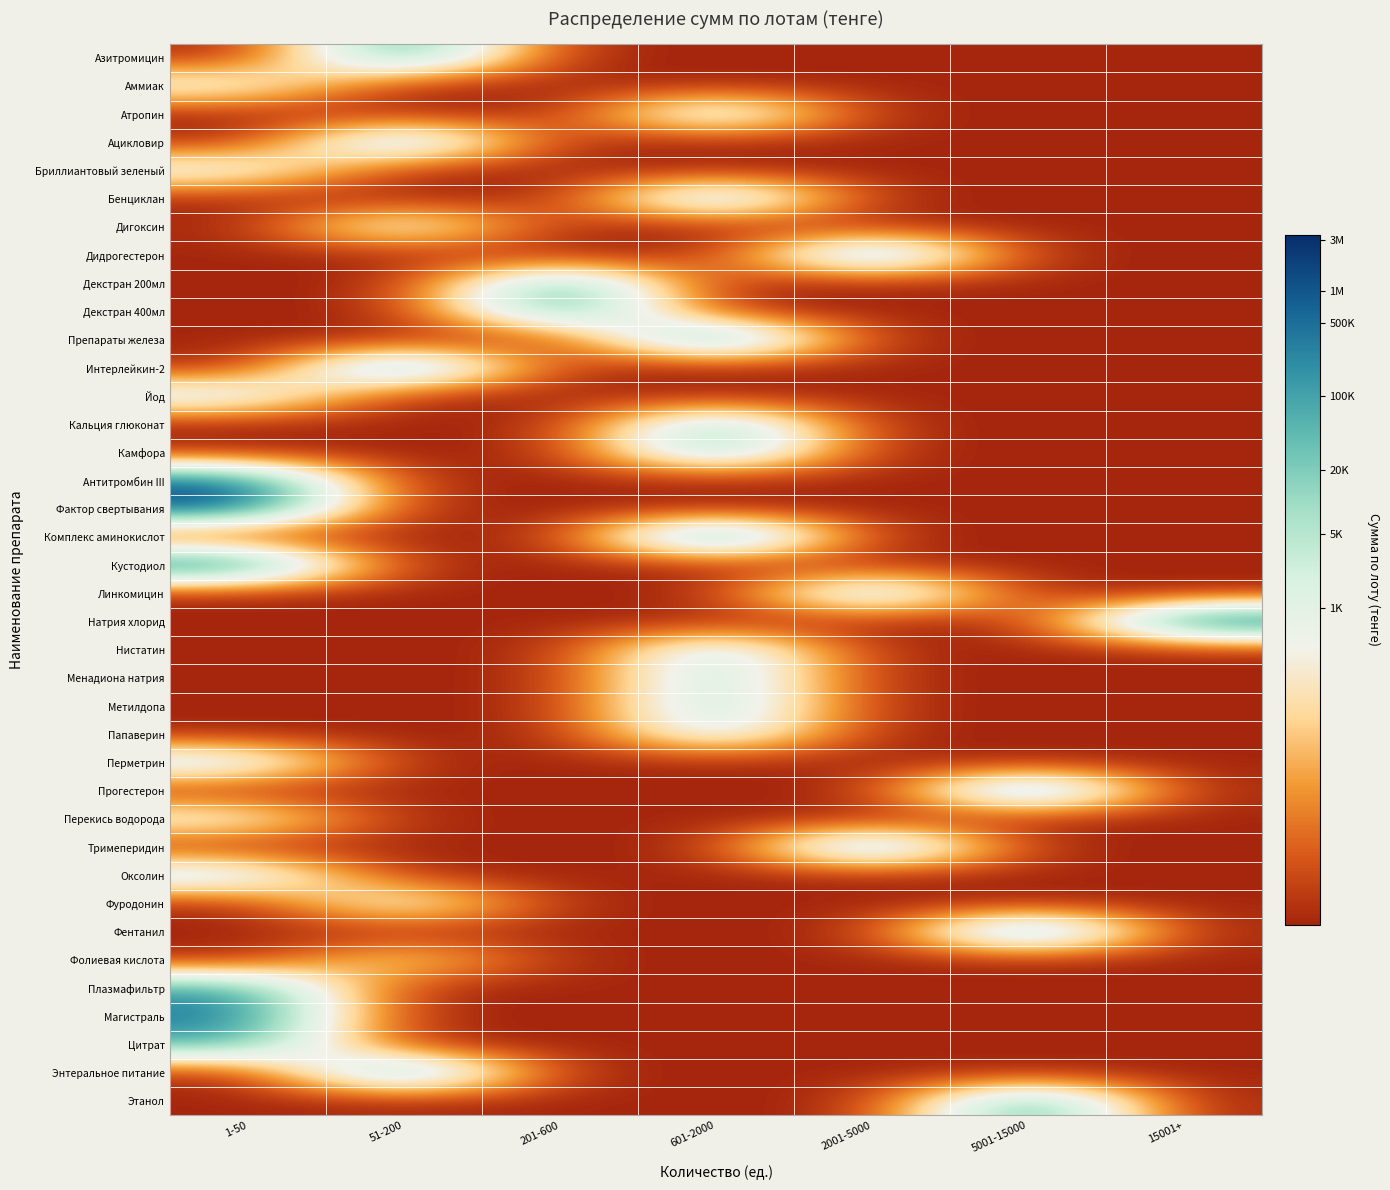

Reading left to right, list all the values displayed in this chart.

Азитромицин: 1-50=0.0	51-200=5.7	201-600=0.0	601-2000=0.0	2001-5000=0.0	5001-15000=0.0	15001+=0.0
Аммиак: 1-50=3.1	51-200=0.0	201-600=0.0	601-2000=0.0	2001-5000=0.0	5001-15000=0.0	15001+=0.0
Атропин: 1-50=0.0	51-200=0.0	201-600=0.0	601-2000=4.5	2001-5000=0.0	5001-15000=0.0	15001+=0.0
Ацикловир: 1-50=0.0	51-200=5.2	201-600=0.0	601-2000=0.0	2001-5000=0.0	5001-15000=0.0	15001+=0.0
Бриллиантовый зеленый: 1-50=3.3	51-200=0.0	201-600=0.0	601-2000=0.0	2001-5000=0.0	5001-15000=0.0	15001+=0.0
Бенциклан: 1-50=0.0	51-200=0.0	201-600=0.0	601-2000=5.1	2001-5000=0.0	5001-15000=0.0	15001+=0.0
Дигоксин: 1-50=0.0	51-200=3.7	201-600=0.0	601-2000=0.0	2001-5000=0.0	5001-15000=0.0	15001+=0.0
Дидрогестерон: 1-50=0.0	51-200=0.0	201-600=0.0	601-2000=0.0	2001-5000=5.7	5001-15000=0.0	15001+=0.0
Декстран 200мл: 1-50=0.0	51-200=0.0	201-600=5.5	601-2000=0.0	2001-5000=0.0	5001-15000=0.0	15001+=0.0
Декстран 400мл: 1-50=0.0	51-200=0.0	201-600=5.7	601-2000=0.0	2001-5000=0.0	5001-15000=0.0	15001+=0.0
Препараты железа: 1-50=0.0	51-200=0.0	201-600=0.0	601-2000=6.1	2001-5000=0.0	5001-15000=0.0	15001+=0.0
Интерлейкин-2: 1-50=0.0	51-200=5.9	201-600=0.0	601-2000=0.0	2001-5000=0.0	5001-15000=0.0	15001+=0.0
Йод: 1-50=3.7	51-200=0.0	201-600=0.0	601-2000=0.0	2001-5000=0.0	5001-15000=0.0	15001+=0.0
Кальция глюконат: 1-50=0.0	51-200=0.0	201-600=0.0	601-2000=4.9	2001-5000=0.0	5001-15000=0.0	15001+=0.0
Камфора: 1-50=0.0	51-200=0.0	201-600=0.0	601-2000=5.1	2001-5000=0.0	5001-15000=0.0	15001+=0.0
Антитромбин III: 1-50=6.1	51-200=0.0	201-600=0.0	601-2000=0.0	2001-5000=0.0	5001-15000=0.0	15001+=0.0
Фактор свертывания: 1-50=6.3	51-200=0.0	201-600=0.0	601-2000=0.0	2001-5000=0.0	5001-15000=0.0	15001+=0.0
Комплекс аминокислот: 1-50=0.0	51-200=0.0	201-600=0.0	601-2000=6.5	2001-5000=0.0	5001-15000=0.0	15001+=0.0
Кустодиол: 1-50=6.4	51-200=0.0	201-600=0.0	601-2000=0.0	2001-5000=0.0	5001-15000=0.0	15001+=0.0
Линкомицин: 1-50=0.0	51-200=0.0	201-600=0.0	601-2000=0.0	2001-5000=5.0	5001-15000=0.0	15001+=0.0
Натрия хлорид: 1-50=0.0	51-200=0.0	201-600=0.0	601-2000=0.0	2001-5000=0.0	5001-15000=0.0	15001+=6.5
Нистатин: 1-50=0.0	51-200=0.0	201-600=0.0	601-2000=4.3	2001-5000=0.0	5001-15000=0.0	15001+=0.0
Менадиона натрия: 1-50=0.0	51-200=0.0	201-600=0.0	601-2000=4.3	2001-5000=0.0	5001-15000=0.0	15001+=0.0
Метилдопа: 1-50=0.0	51-200=0.0	201-600=0.0	601-2000=4.5	2001-5000=0.0	5001-15000=0.0	15001+=0.0
Папаверин: 1-50=0.0	51-200=0.0	201-600=0.0	601-2000=4.0	2001-5000=0.0	5001-15000=0.0	15001+=0.0
Перметрин: 1-50=3.9	51-200=0.0	201-600=0.0	601-2000=0.0	2001-5000=0.0	5001-15000=0.0	15001+=0.0
Прогестерон: 1-50=0.0	51-200=0.0	201-600=0.0	601-2000=0.0	2001-5000=0.0	5001-15000=6.0	15001+=0.0
Перекись водорода: 1-50=3.1	51-200=0.0	201-600=0.0	601-2000=0.0	2001-5000=0.0	5001-15000=0.0	15001+=0.0
Тримеперидин: 1-50=0.0	51-200=0.0	201-600=0.0	601-2000=0.0	2001-5000=5.7	5001-15000=0.0	15001+=0.0
Оксолин: 1-50=4.0	51-200=0.0	201-600=0.0	601-2000=0.0	2001-5000=0.0	5001-15000=0.0	15001+=0.0
Фуродонин: 1-50=0.0	51-200=3.5	201-600=0.0	601-2000=0.0	2001-5000=0.0	5001-15000=0.0	15001+=0.0
Фентанил: 1-50=0.0	51-200=0.0	201-600=0.0	601-2000=0.0	2001-5000=0.0	5001-15000=6.1	15001+=0.0
Фолиевая кислота: 1-50=0.0	51-200=2.6	201-600=0.0	601-2000=0.0	2001-5000=0.0	5001-15000=0.0	15001+=0.0
Плазмафильтр: 1-50=5.2	51-200=0.0	201-600=0.0	601-2000=0.0	2001-5000=0.0	5001-15000=0.0	15001+=0.0
Магистраль: 1-50=5.7	51-200=0.0	201-600=0.0	601-2000=0.0	2001-5000=0.0	5001-15000=0.0	15001+=0.0
Цитрат: 1-50=4.9	51-200=0.0	201-600=0.0	601-2000=0.0	2001-5000=0.0	5001-15000=0.0	15001+=0.0
Энтеральное питание: 1-50=0.0	51-200=5.9	201-600=0.0	601-2000=0.0	2001-5000=0.0	5001-15000=0.0	15001+=0.0
Этанол: 1-50=0.0	51-200=0.0	201-600=0.0	601-2000=0.0	2001-5000=0.0	5001-15000=5.8	15001+=0.0